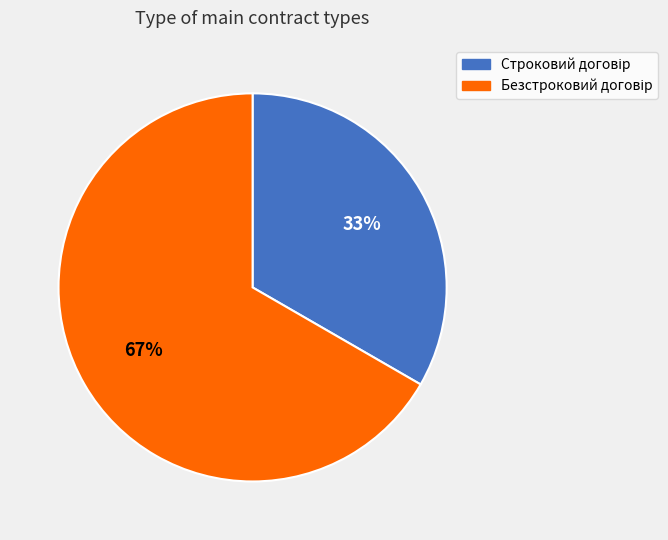

To the nearest percent, what is the average slice percentage?

50%